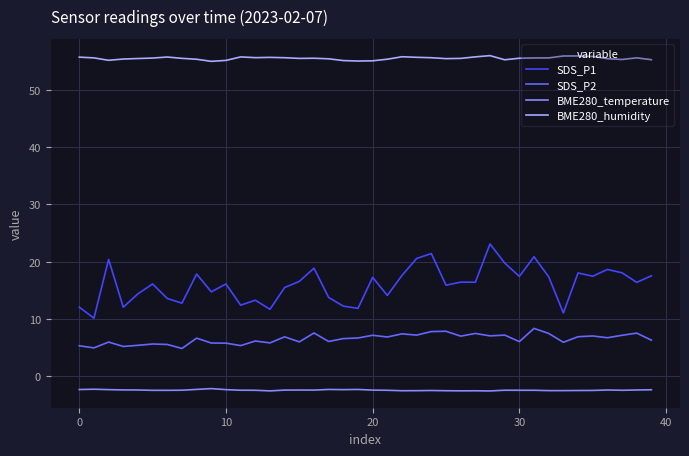

What is the difference between the maximum and minimum values in the BME280_temperature series?

0.4